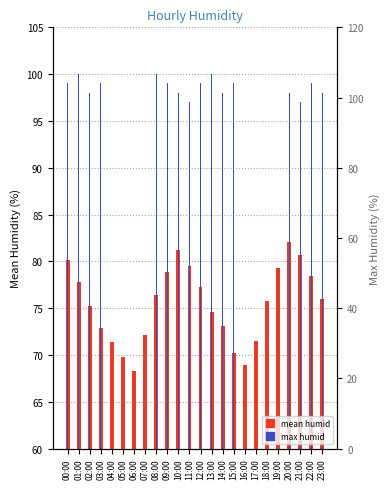

What is the difference between the maximum and second lowest values in the max humid series?

3.0